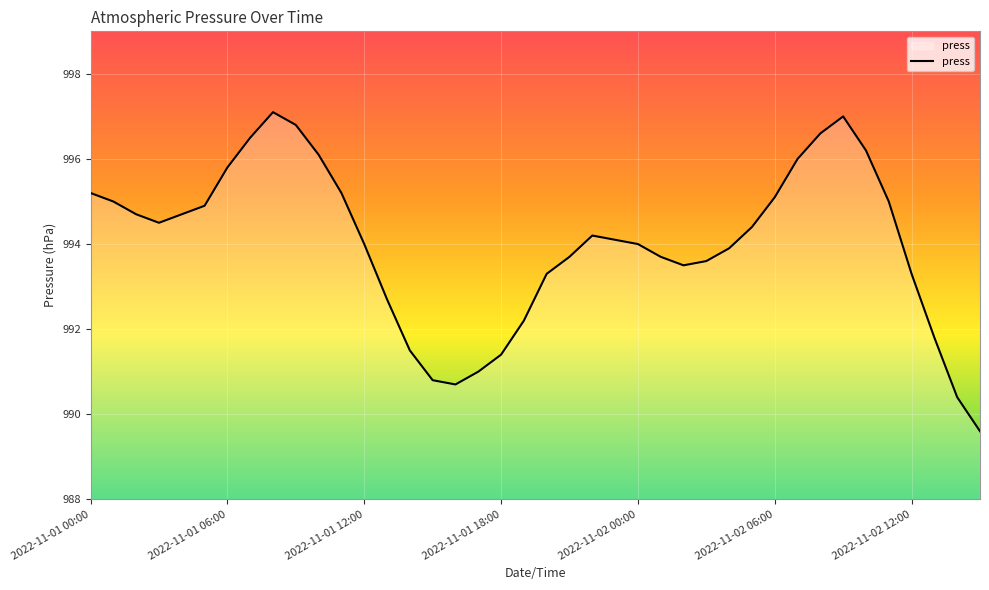

What is the greatest value displayed?

997.1